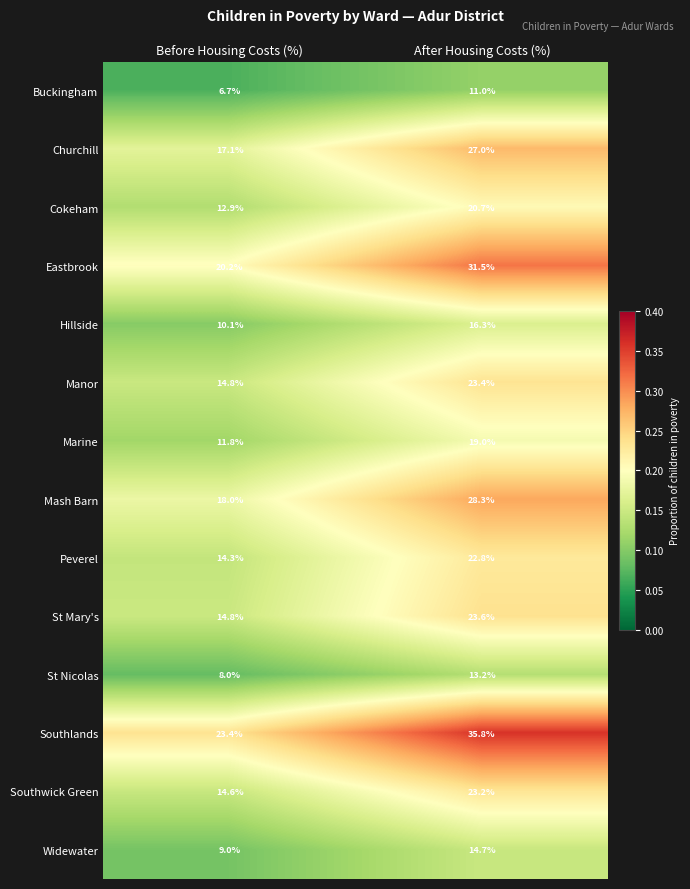

Rank the series by their maximum value, from lowest to highest.

Buckingham, St Nicolas, Widewater, Hillside, Marine, Cokeham, Peverel, Southwick Green, Manor, St Mary's, Churchill, Mash Barn, Eastbrook, Southlands